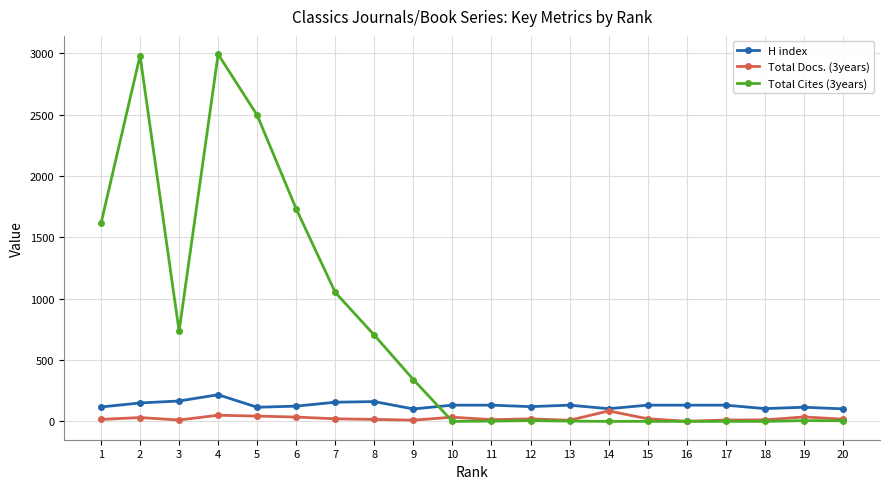

At how many categories does at least one series exceed 2660?

2